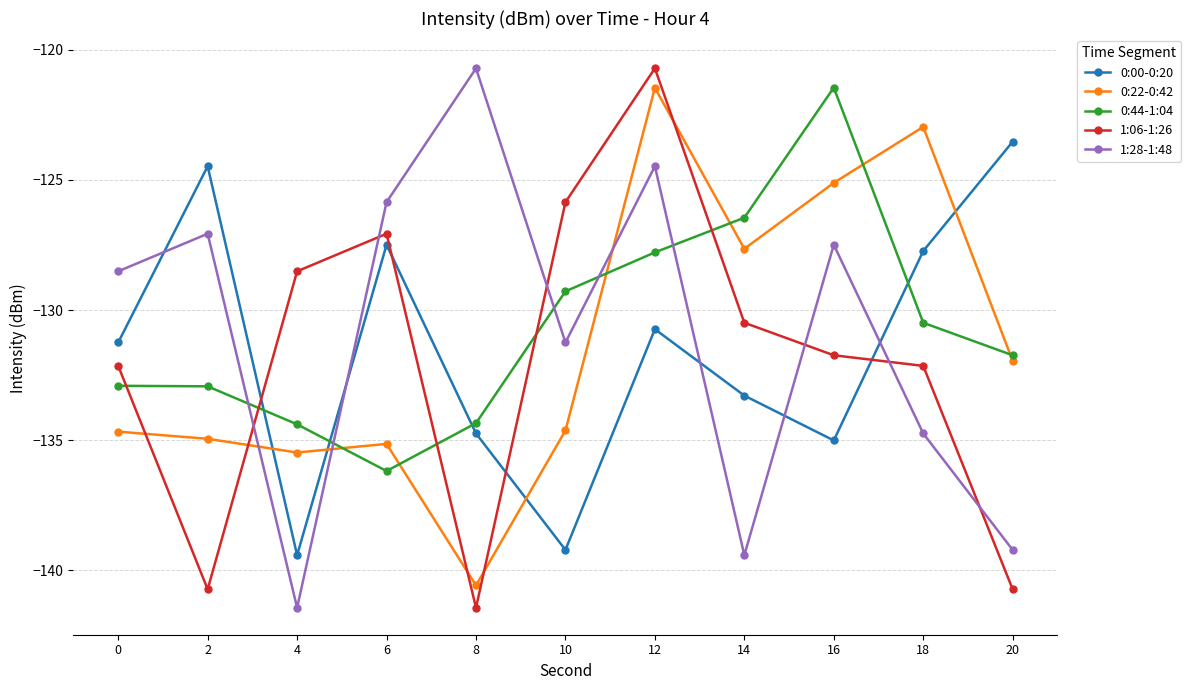

What is the difference between the highest and lowest values at 2?

16.3